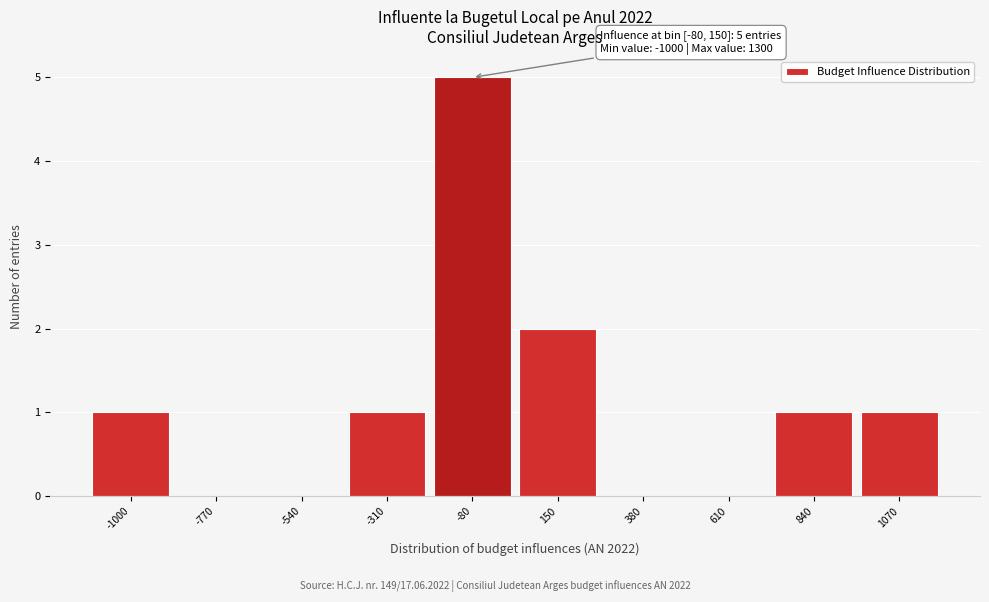

Reading left to right, transcribe all the data shown in this chart.

-1000=1	-770=0	-540=0	-310=1	-80=5	150=2	380=0	610=0	840=1	1070=1